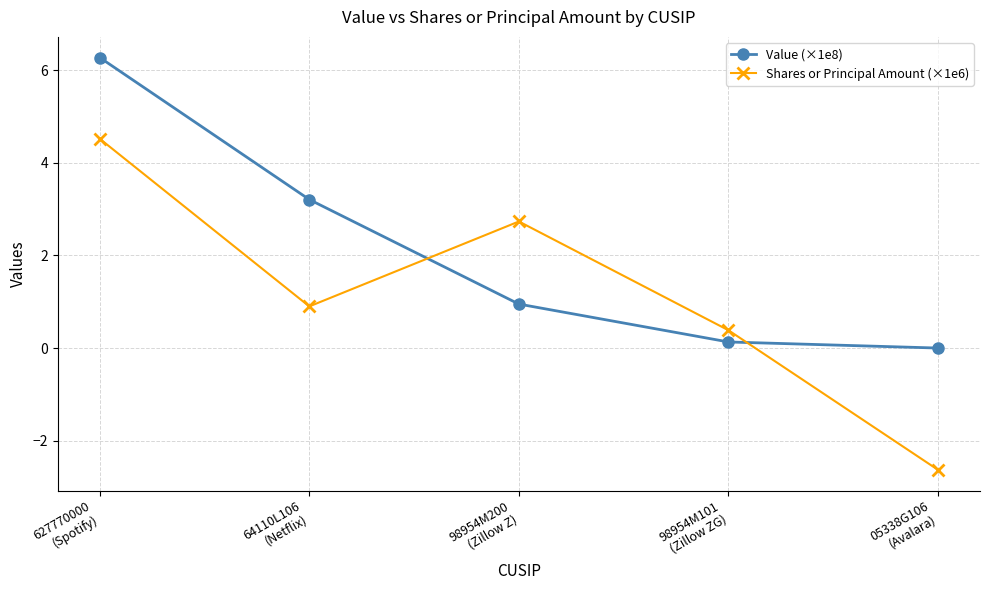

What is the label of the 4th point from the right?

64110L106
(Netflix)